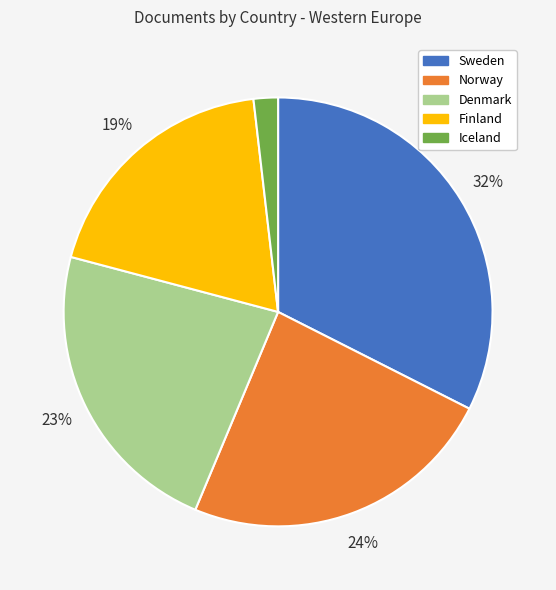

To the nearest percent, what percentage of the pie is Finland?

19%